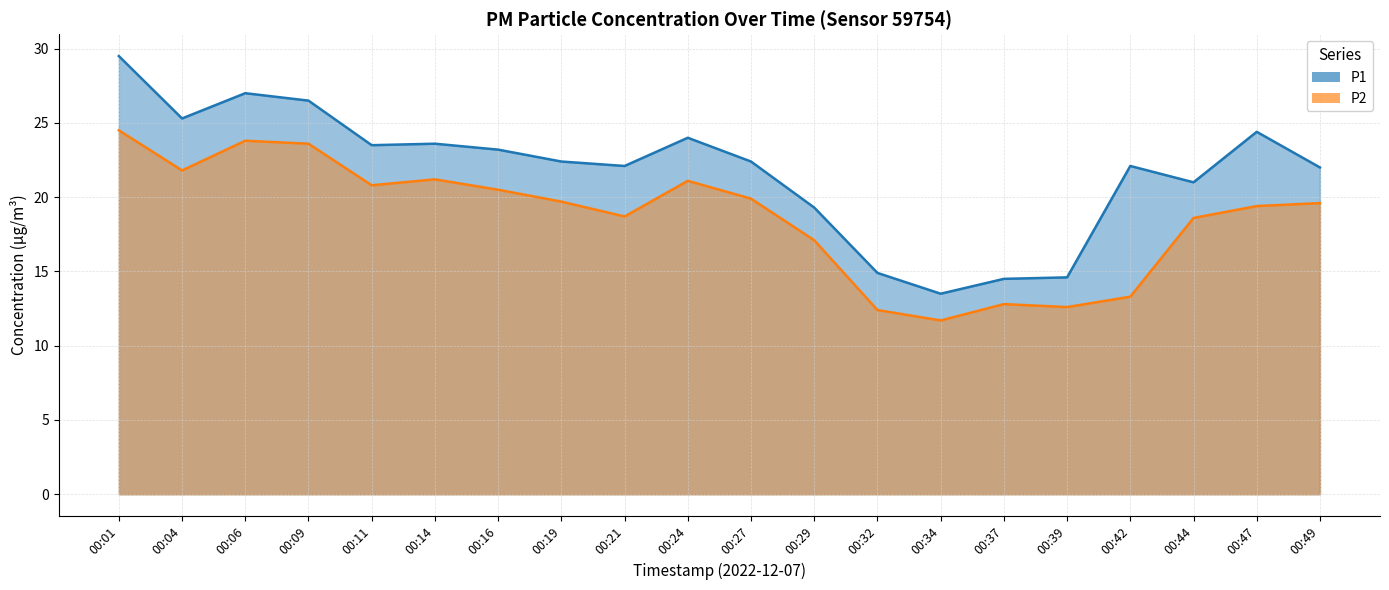

Reading left to right, what are all the values shown in this chart?

P1: 29.5	25.3	27.0	26.5	23.5	23.6	23.2	22.4	22.1	24.0	22.4	19.3	14.9	13.5	14.5	14.6	22.1	21.0	24.4	22.0
P2: 24.5	21.8	23.8	23.6	20.8	21.2	20.5	19.7	18.7	21.1	19.9	17.1	12.4	11.7	12.8	12.6	13.3	18.6	19.4	19.6